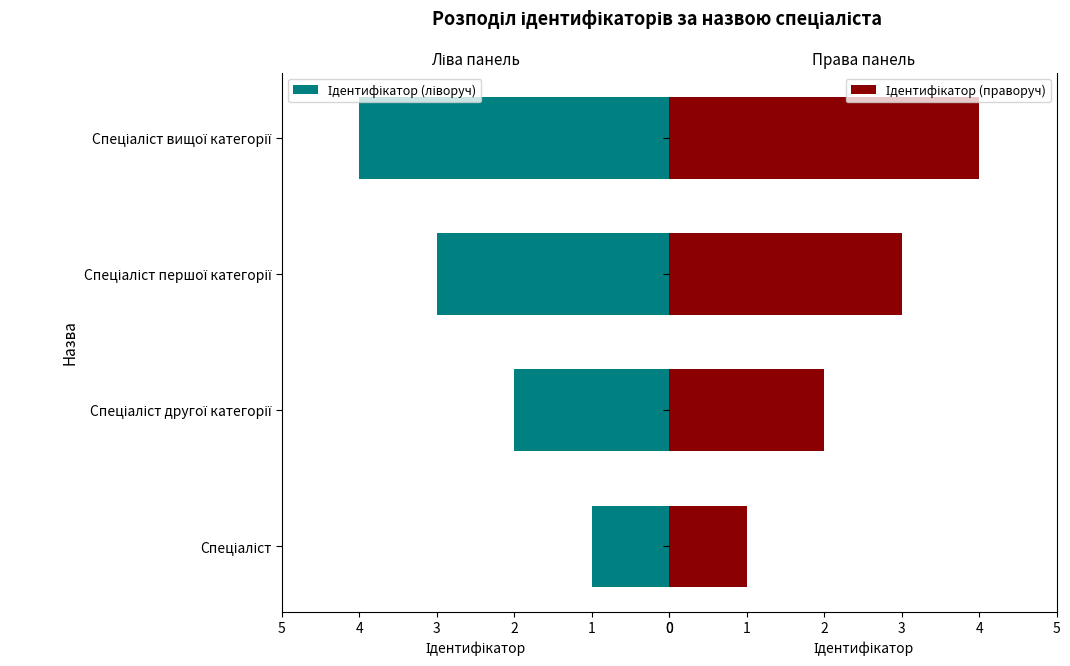

What is the value of the Ідентифікатор (ліворуч) bar at the 3rd from the left?

3